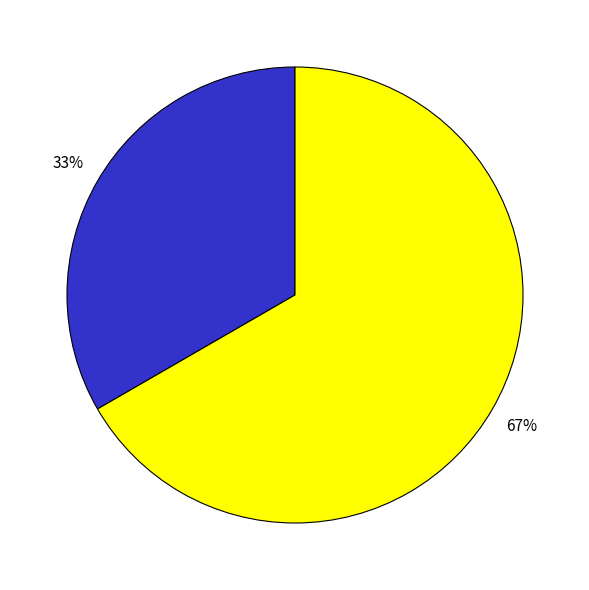

Is there any slice that represents more than half of the pie?

Yes